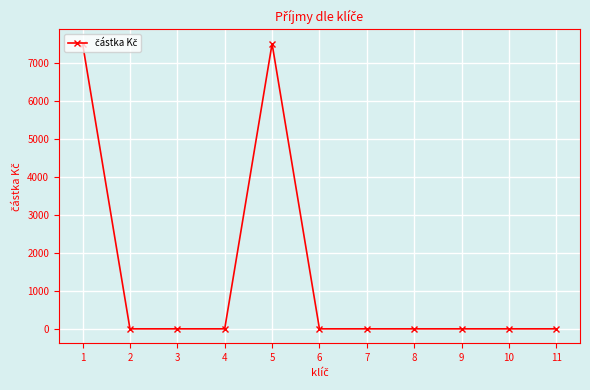

The chart shows a value of 0 at 9. True or false?

True